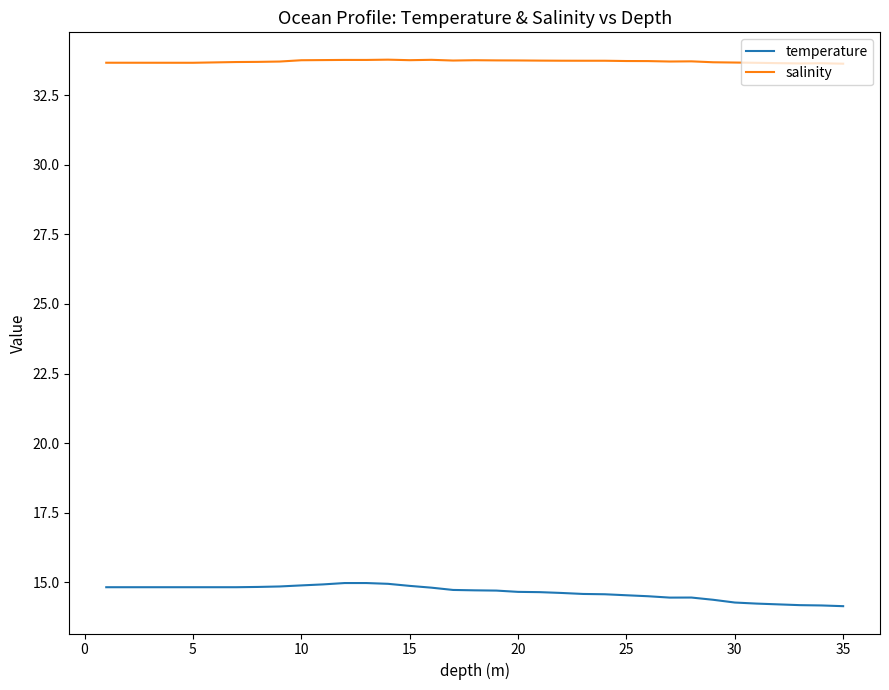

True or false: salinity and temperature cross at least once.

False